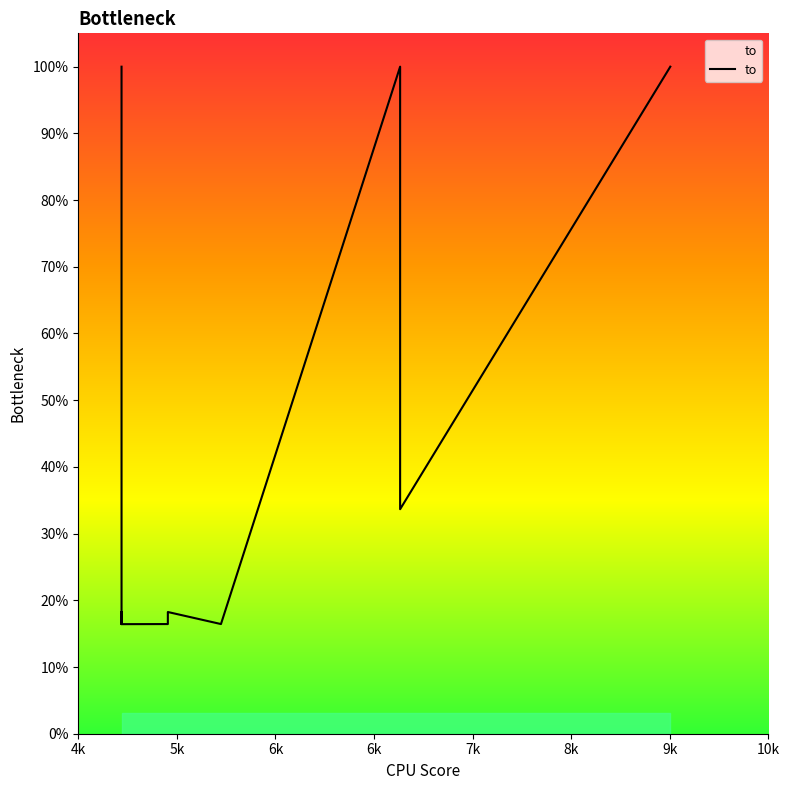

What is the label of the 6th point from the left?

8k